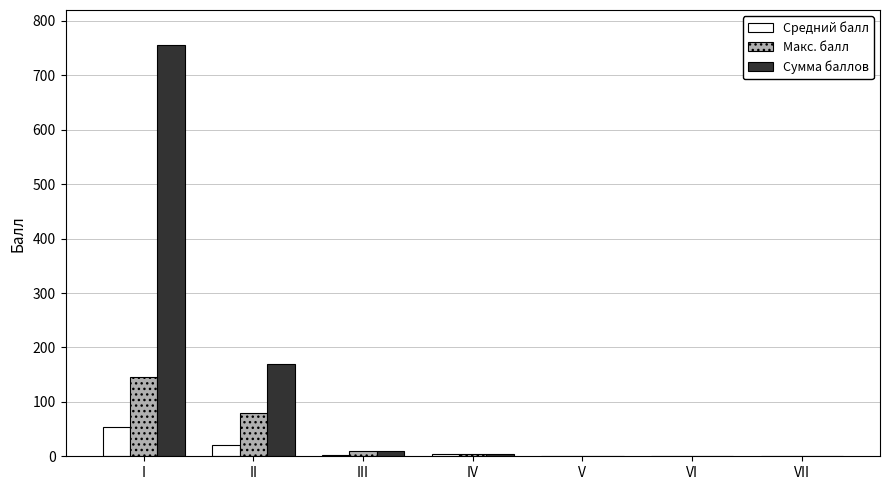

Between I and VII, which series saw the biggest shift?

Сумма баллов